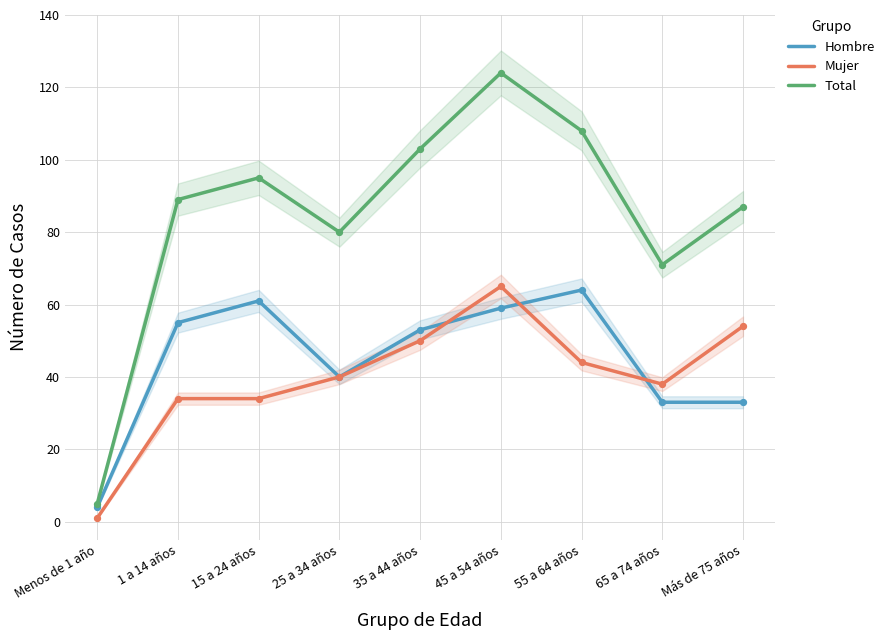

Is the value of Total at 25 a 34 años greater than the value of Hombre at 45 a 54 años?

Yes